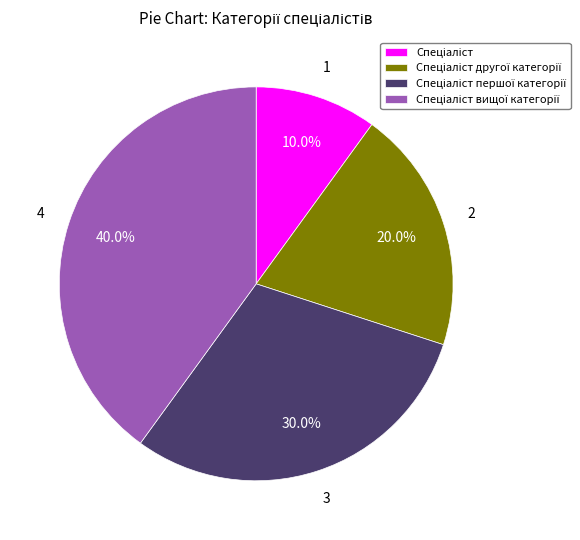

Is there a majority slice in this chart?

No